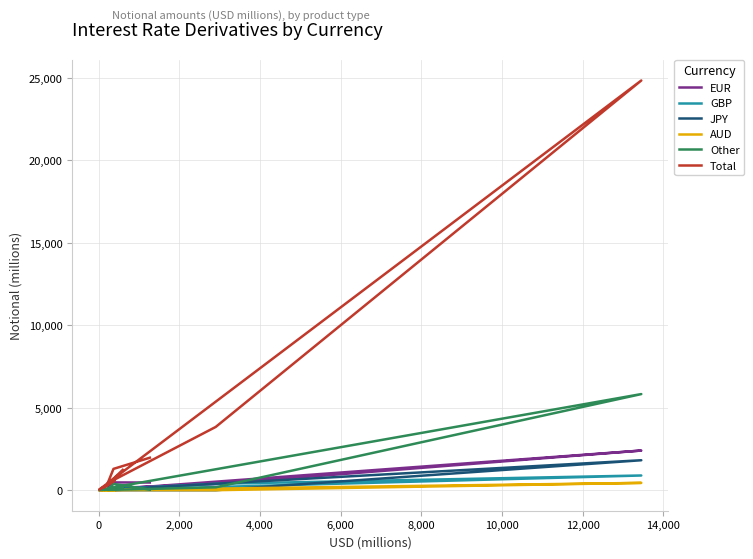

True or false: AUD and Total intersect in this chart.

False